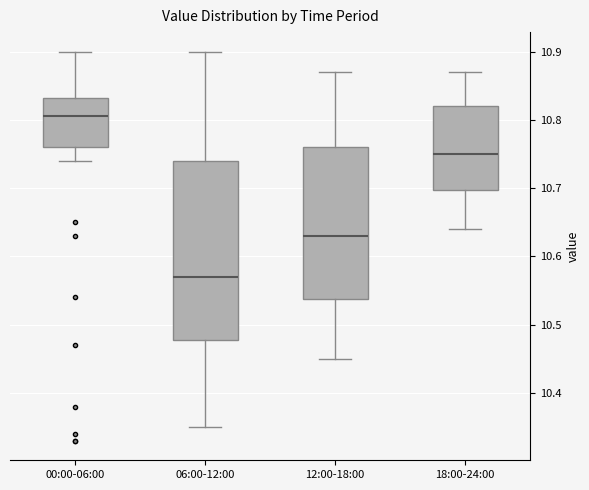

Reading left to right, read every box against the y-axis: the position of its median line, the range the box covers, and the ends of its whiskers. The values are not printed on the chart, so give them approximately, as read against the axis.

00:00-06:00: median 10.81, box 10.76 to 10.83, whiskers 10.74 to 10.90
06:00-12:00: median 10.57, box 10.48 to 10.74, whiskers 10.35 to 10.90
12:00-18:00: median 10.63, box 10.54 to 10.76, whiskers 10.45 to 10.87
18:00-24:00: median 10.75, box 10.70 to 10.82, whiskers 10.64 to 10.87